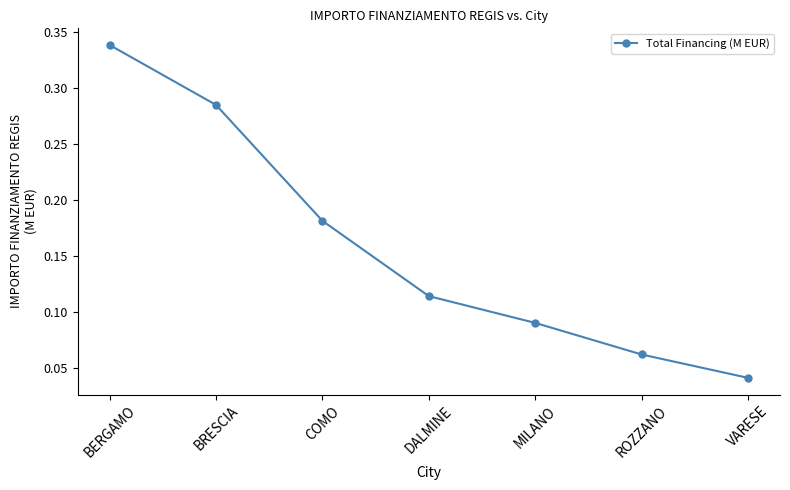

The chart shows a value of 0.2 at DALMINE. True or false?

False